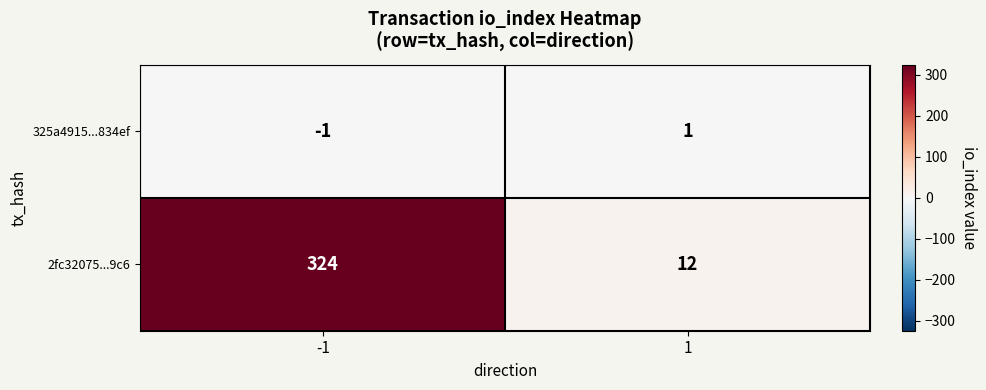

How many series are shown in this chart?

2